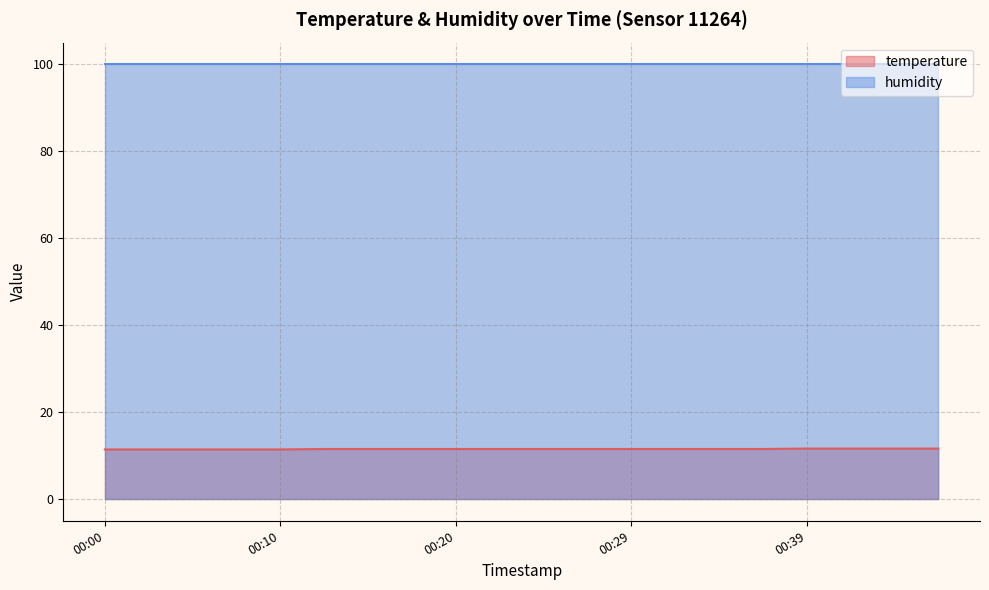

Reading left to right, what are all the values shown in this chart?

00:00=11.4	00:02=11.4	00:05=11.4	00:07=11.4	00:10=11.4	00:12=11.5	00:15=11.5	00:17=11.5	00:20=11.5	00:22=11.5	00:25=11.5	00:27=11.5	00:29=11.5	00:32=11.5	00:34=11.5	00:37=11.5	00:39=11.6	00:42=11.6	00:44=11.6	00:47=11.6